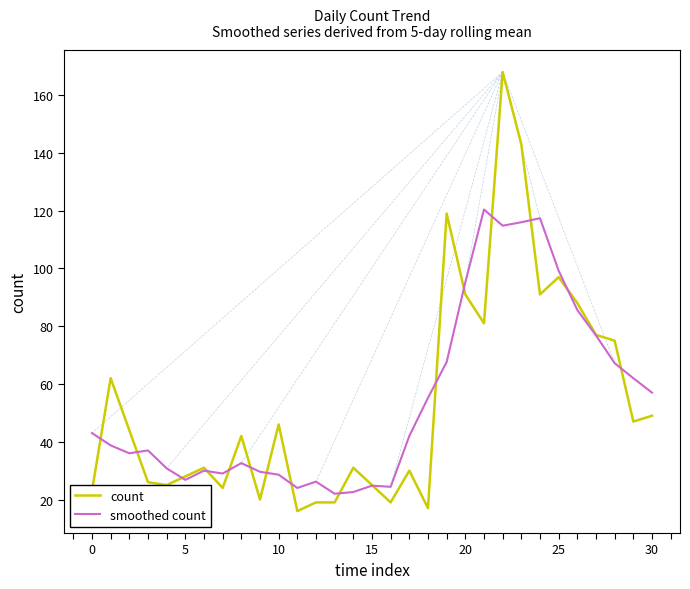

Which series has the largest range (max minus min)?

count